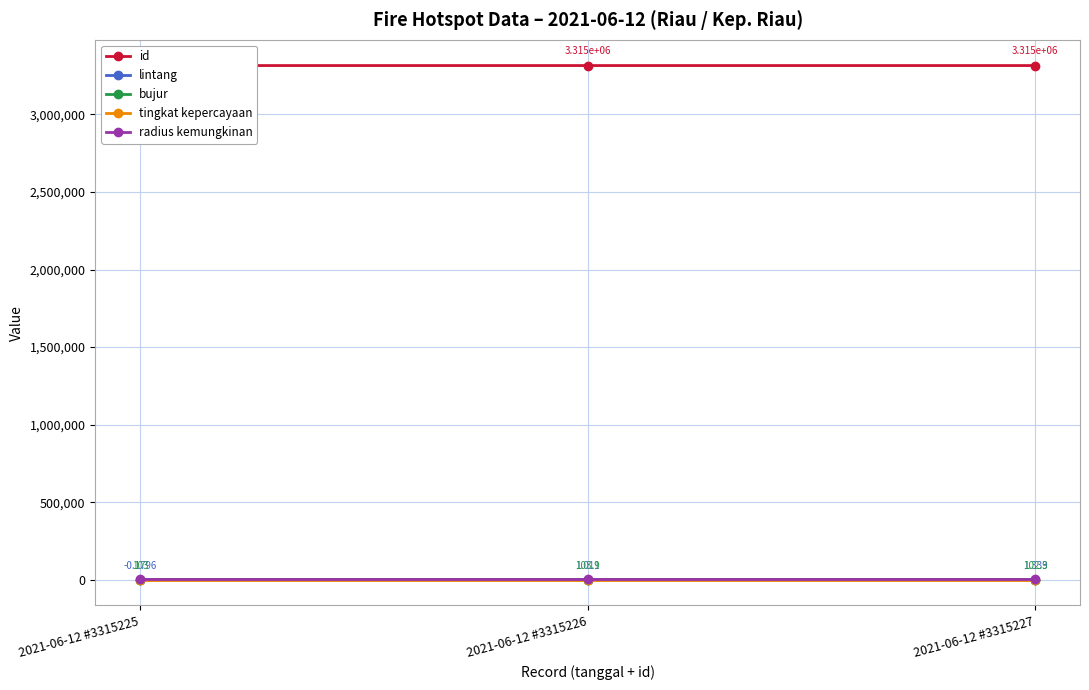

What is the sum of the id values at 2021-06-12 #3315227 and 2021-06-12 #3315226?

6630453.0